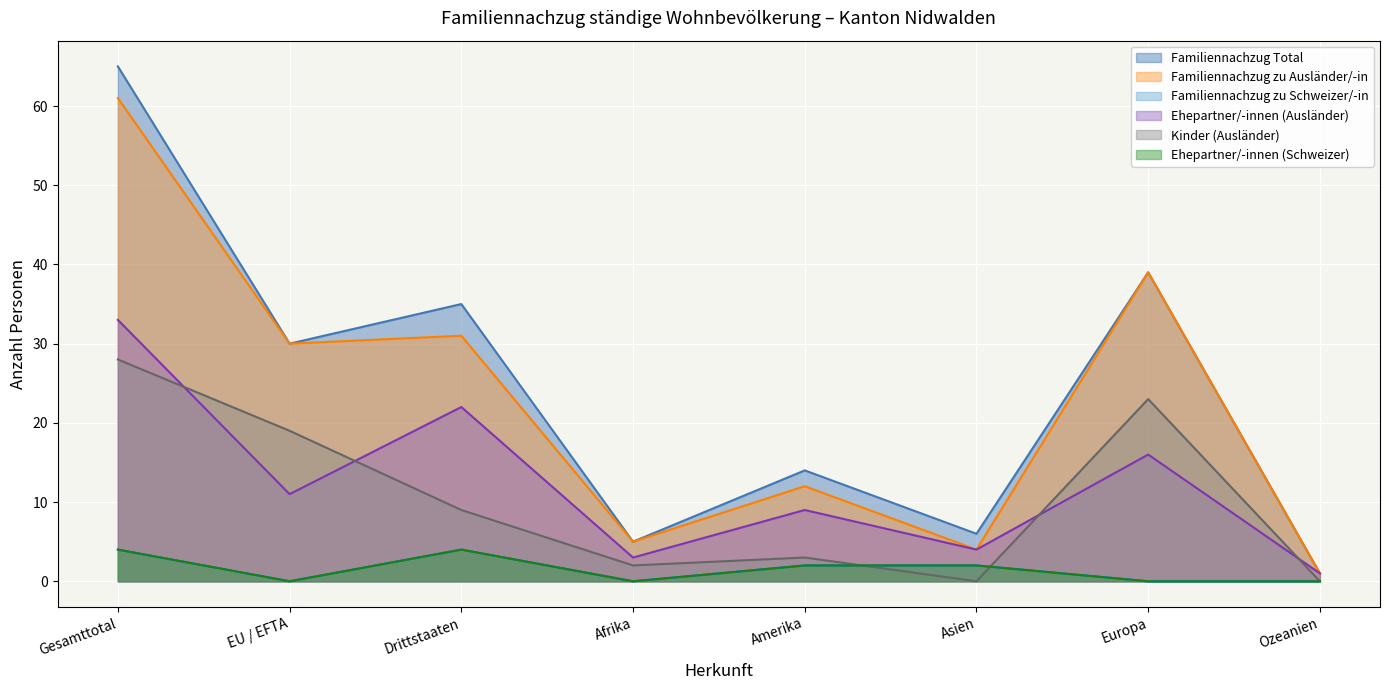

Which label corresponds to the smallest value in the chart?

EU / EFTA